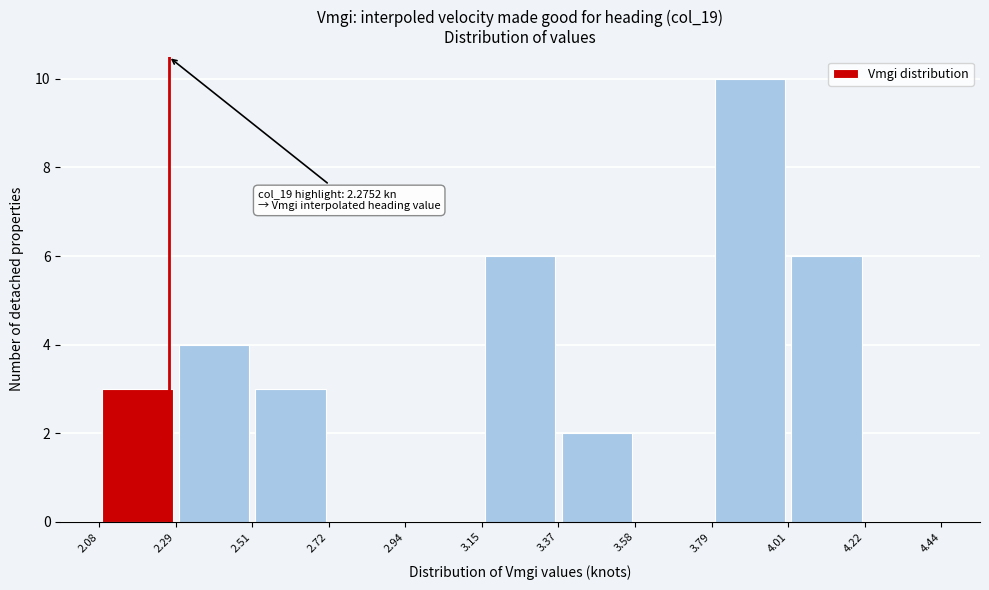

Over which range of the x-axis is the bar tallest?

3.79 to 4.01